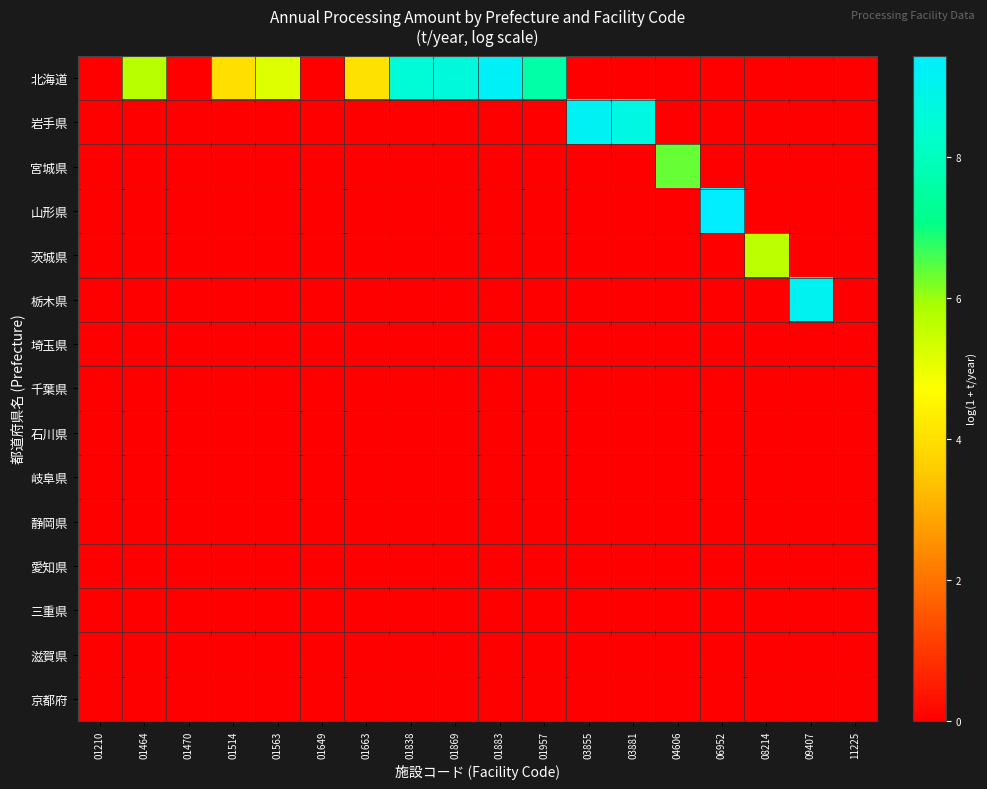

At which category is the sum across all series the highest?

06952